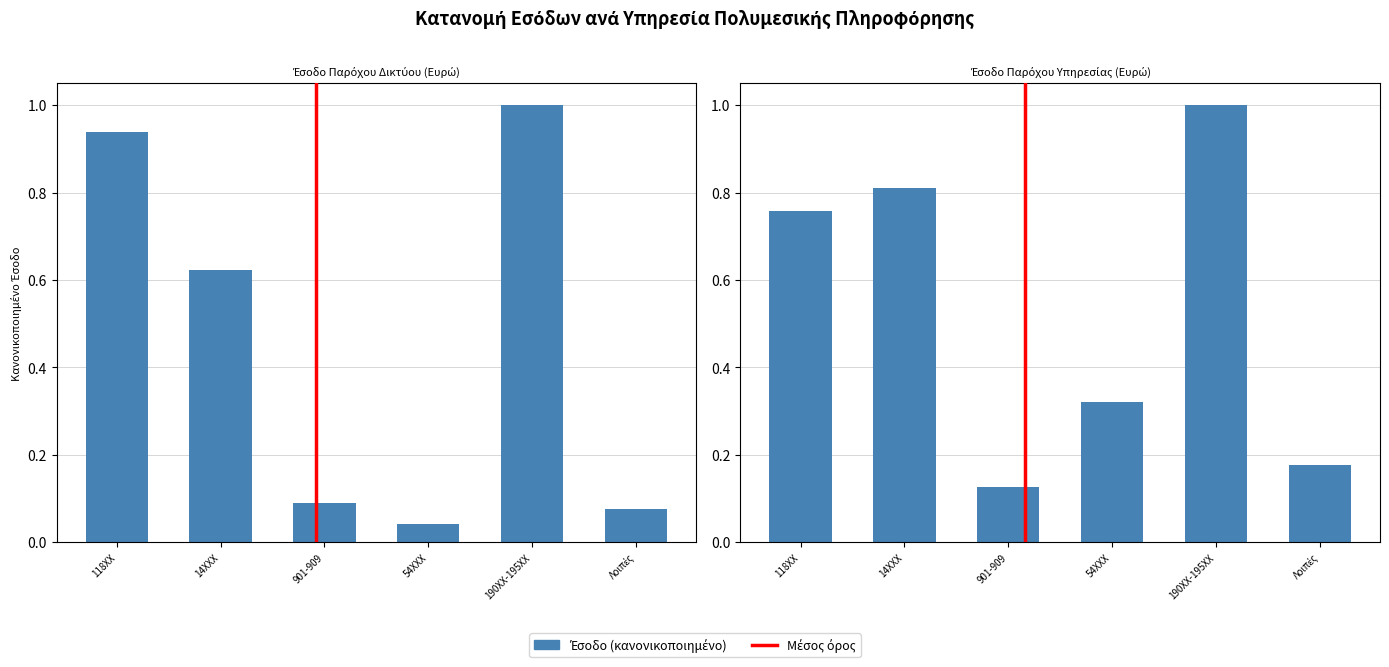

Which category has the highest value in the Έσοδο Παρόχου Δικτύου (Ευρώ) series?

190ΧΧ-195ΧΧ